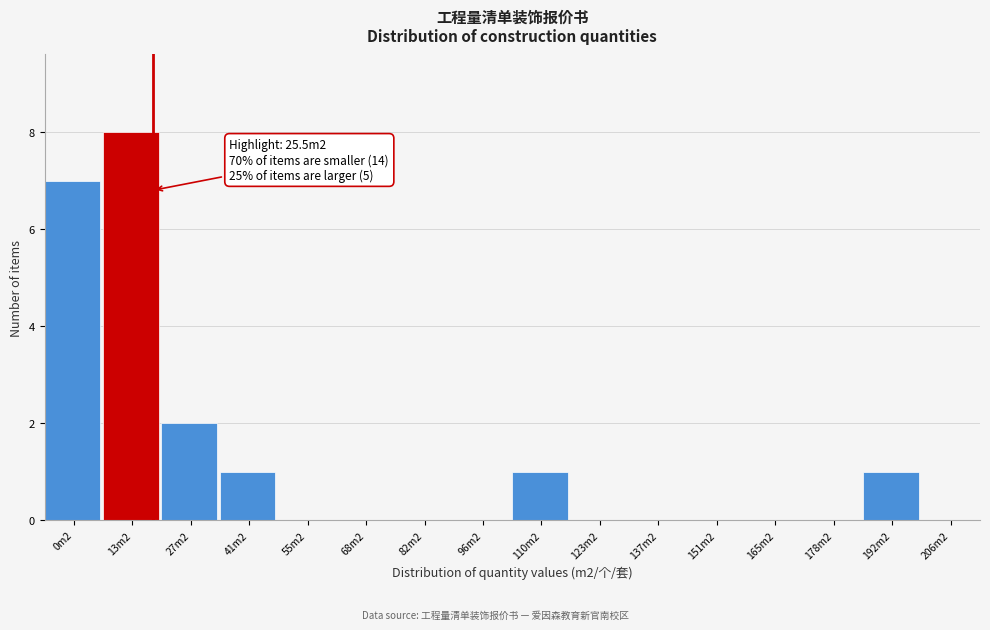

Reading left to right, transcribe all the data shown in this chart.

0m2=7	13m2=8	27m2=2	41m2=1	55m2=0	68m2=0	82m2=0	96m2=0	110m2=1	123m2=0	137m2=0	151m2=0	165m2=0	178m2=0	192m2=1	206m2=0